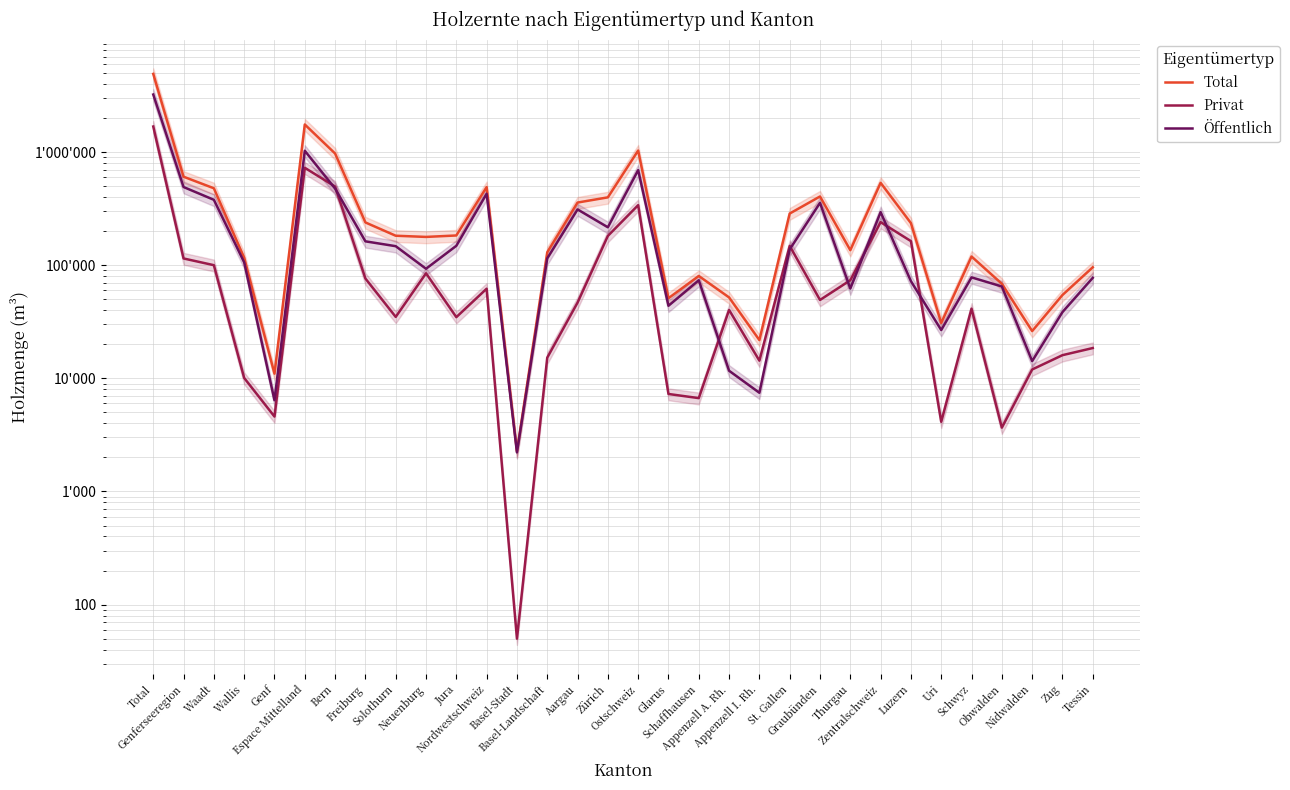

At which category is the sum across all series the highest?

Total